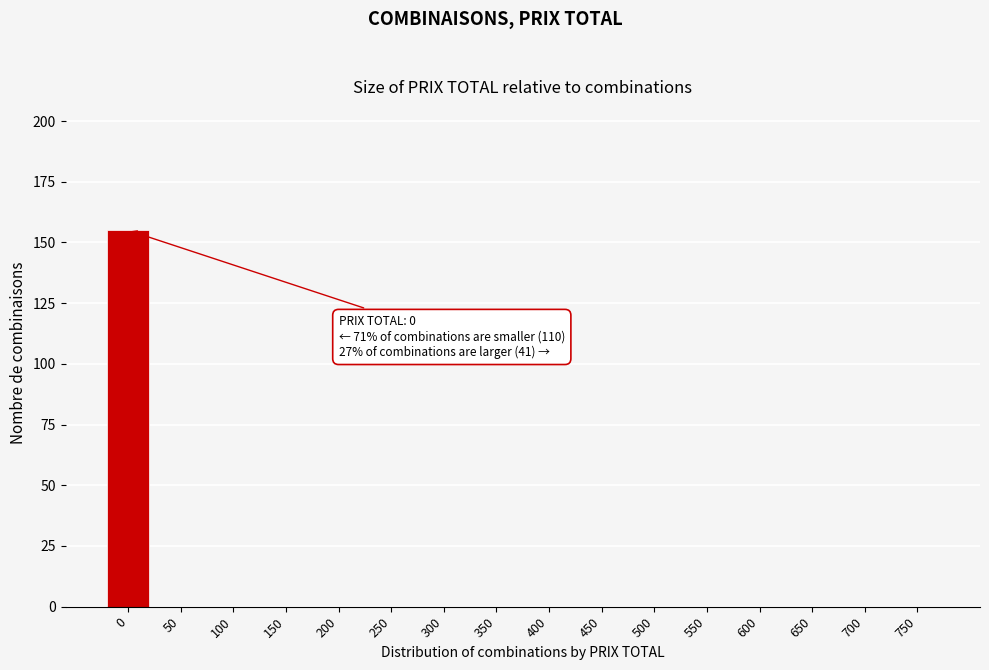

Reading right to left, transcribe all the data shown in this chart.

750=0	700=0	650=0	600=0	550=0	500=0	450=0	400=0	350=0	300=0	250=0	200=0	150=0	100=0	50=0	0=155